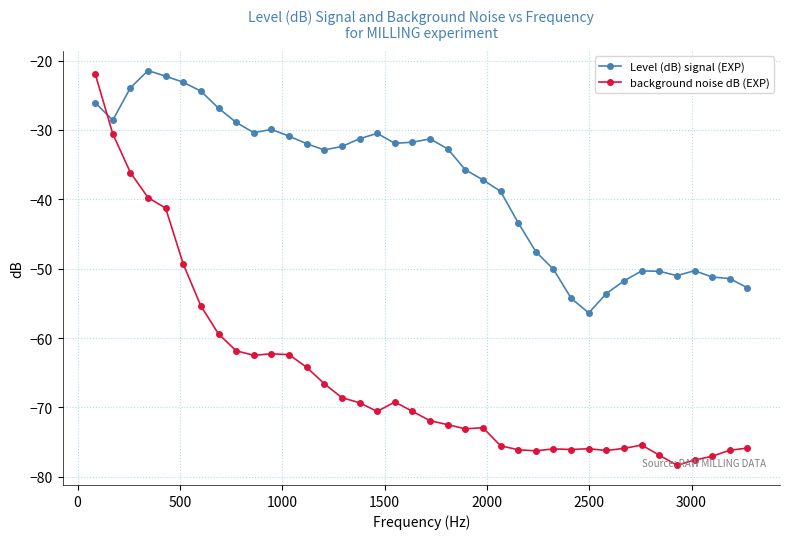

Does the chart have visible grid lines?

Yes